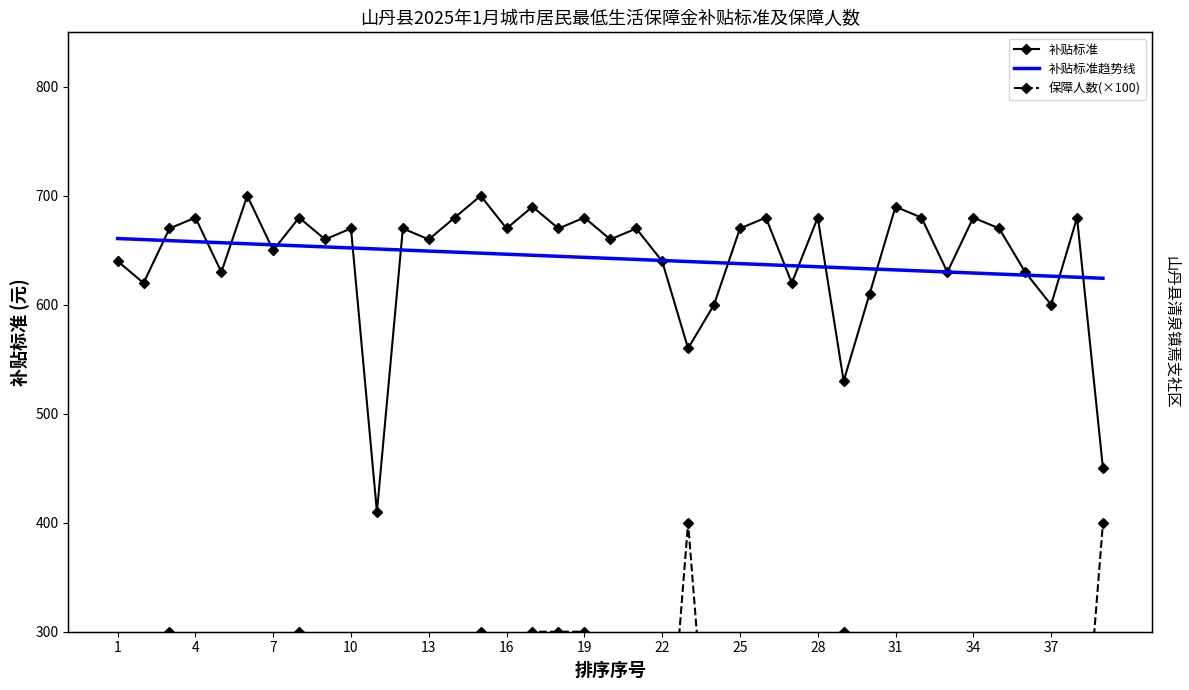

True or false: 保障人数(×100) has a value of 100.0 at 25.

True